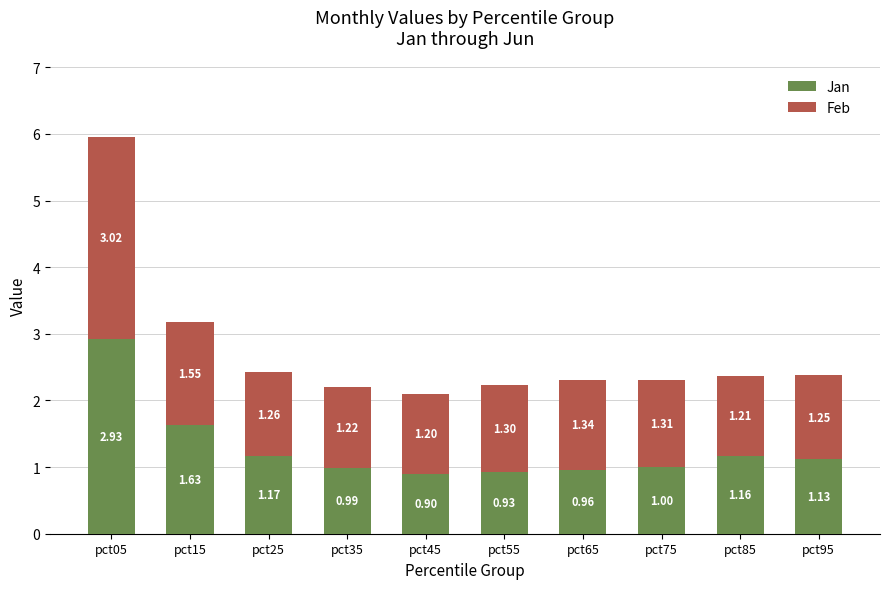

Rank the categories by Jan value from highest to lowest.

pct05, pct15, pct25, pct85, pct95, pct75, pct35, pct65, pct55, pct45